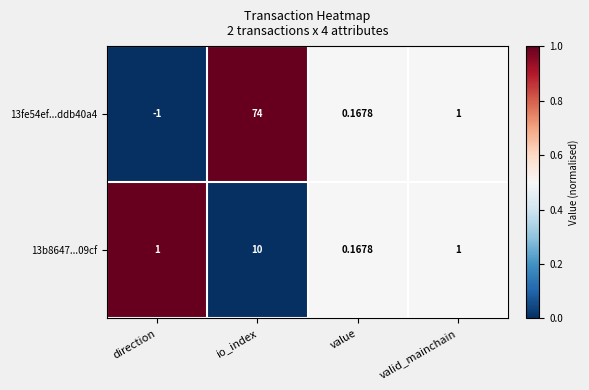

Where does the 13fe54ef...ddb40a4 series first go above 1?

io_index